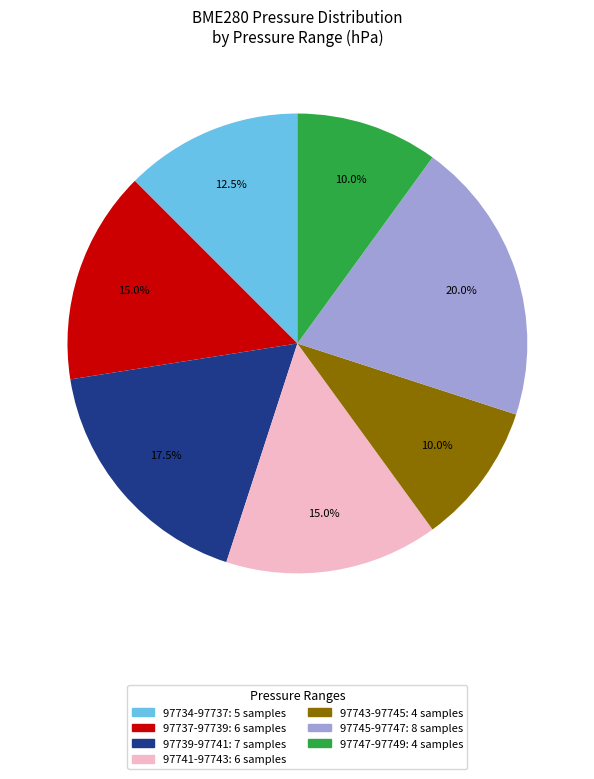

Is there a majority slice in this chart?

No